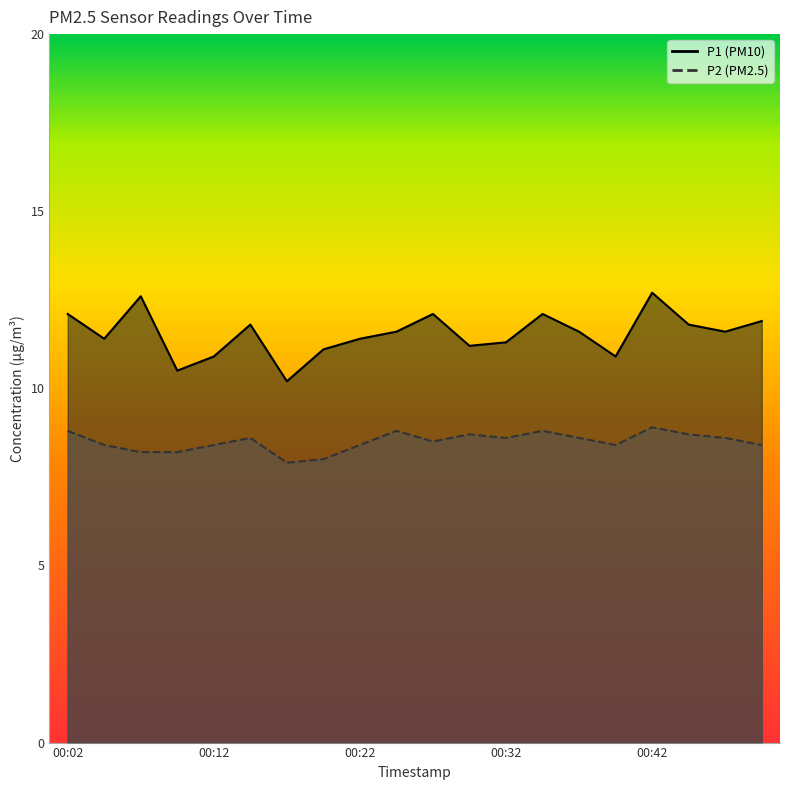

Is it true that P1 equals 3.1 at 00:24?

False